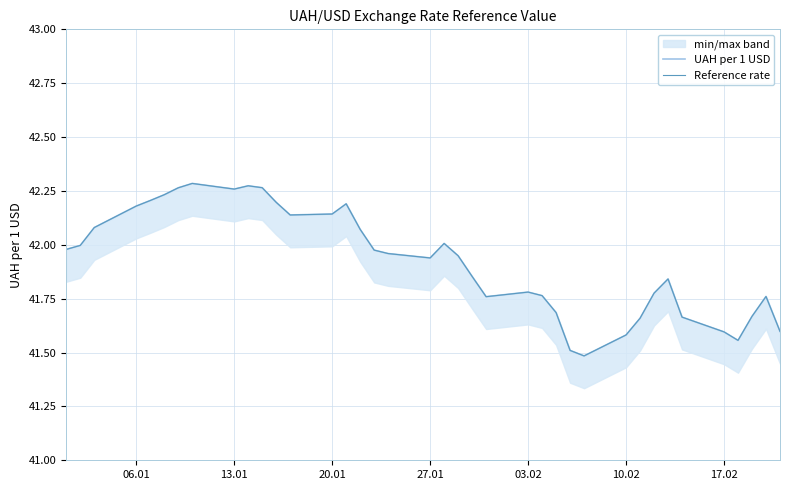

Does the chart display data point markers on the line(s)?

No